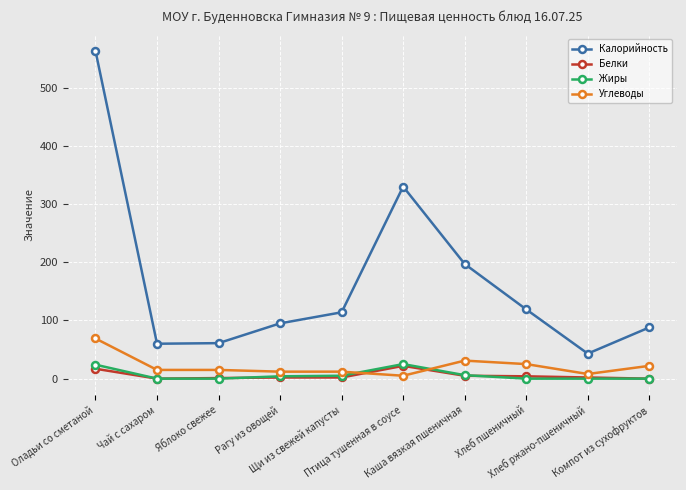

True or false: Калорийность and Жиры intersect in this chart.

False